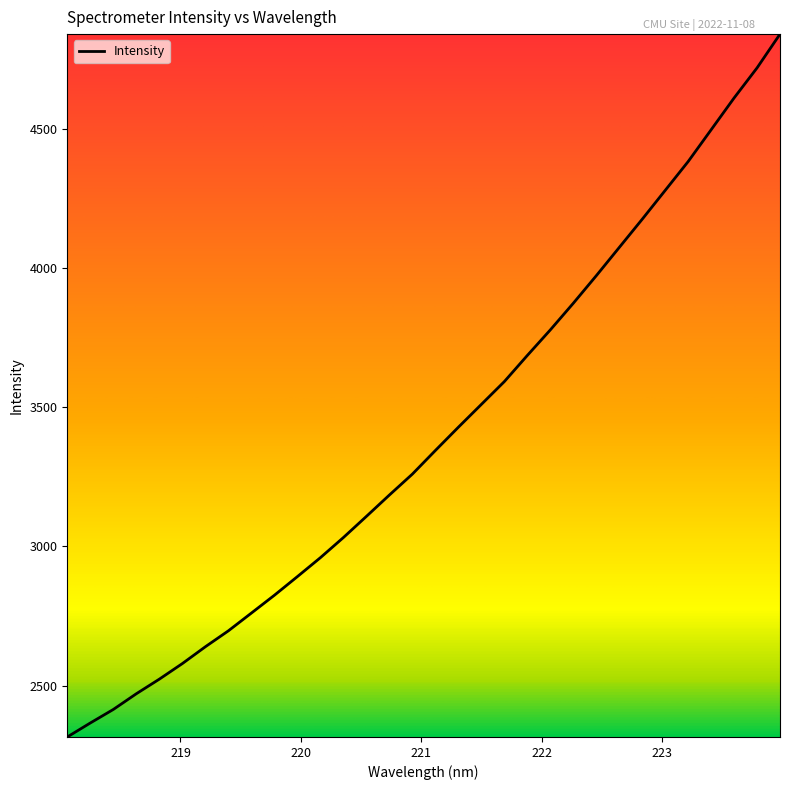

What is the difference between the maximum and minimum values?

2527.4